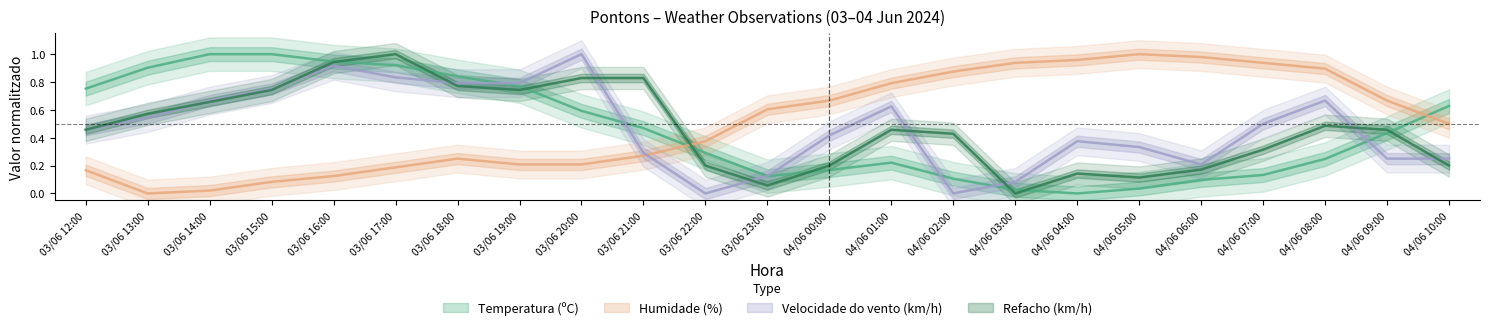

What is the difference between the Humidade (%) values at 03/06 21:00 and 04/06 05:00?

0.7